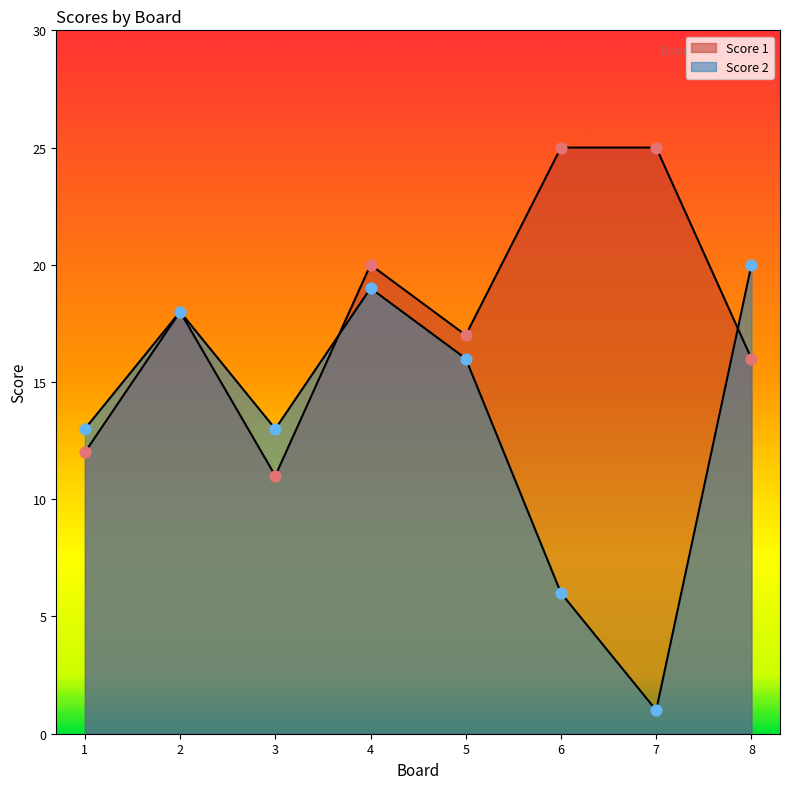

At how many categories does at least one series exceed 11?

8